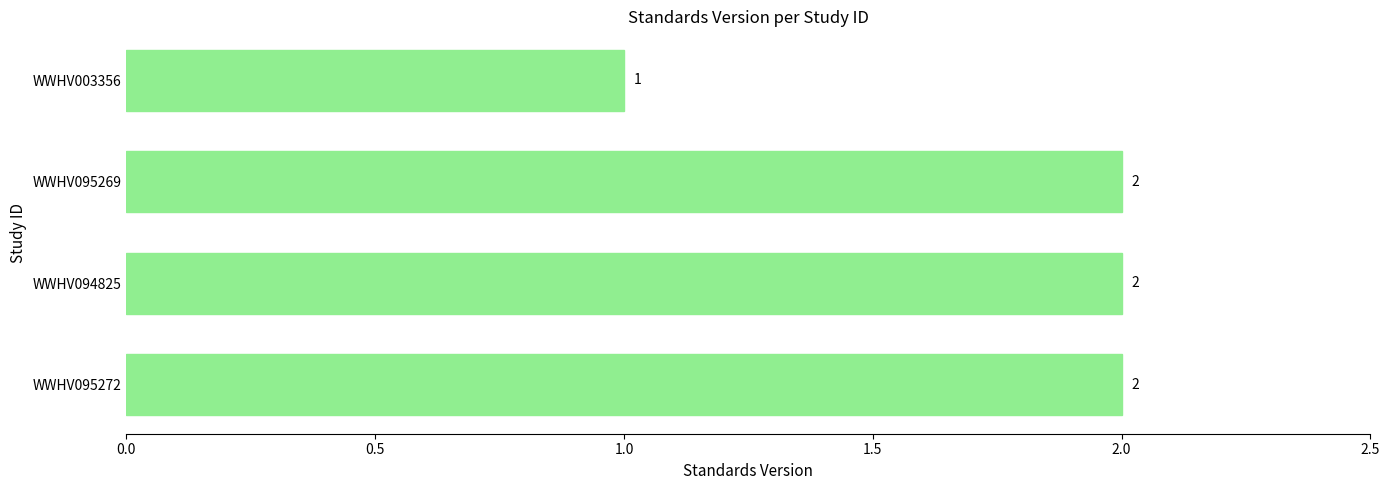

How many data points are less than 2?

1